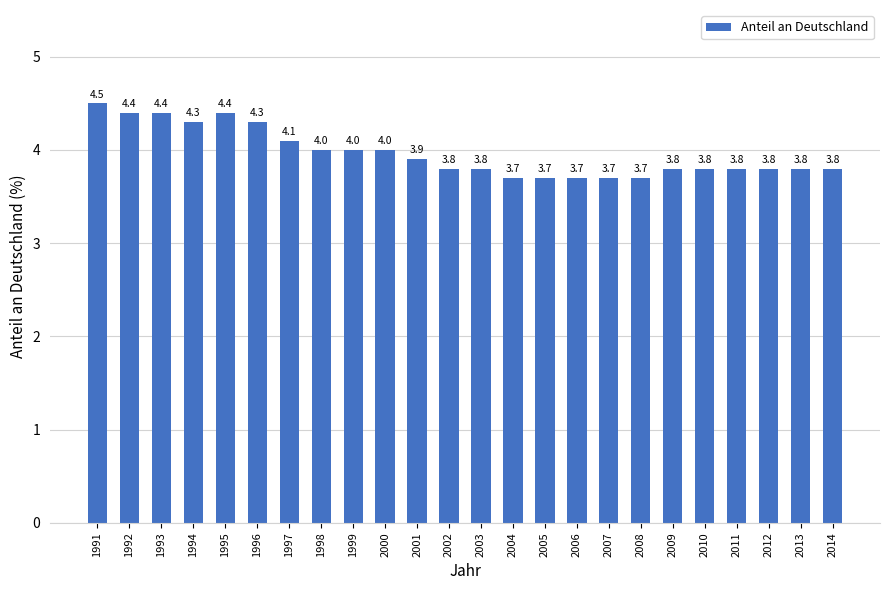

What is the maximum value shown in the chart?

4.5